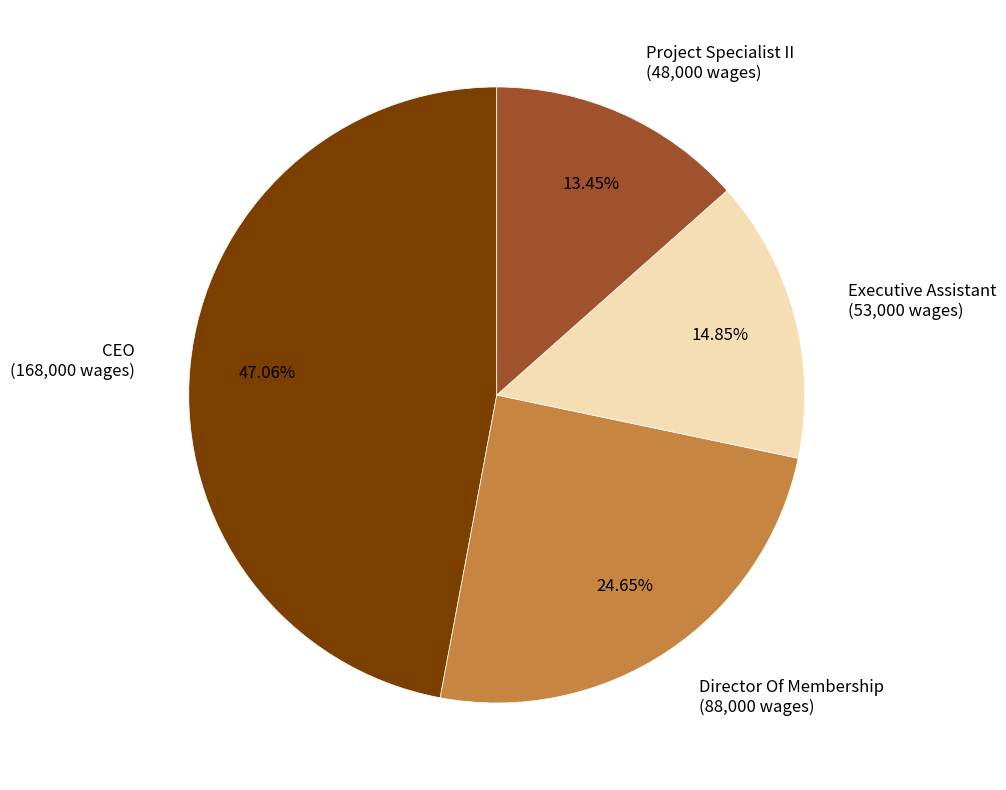

To the nearest percent, what is the difference between the largest and smallest slice percentages?

34%